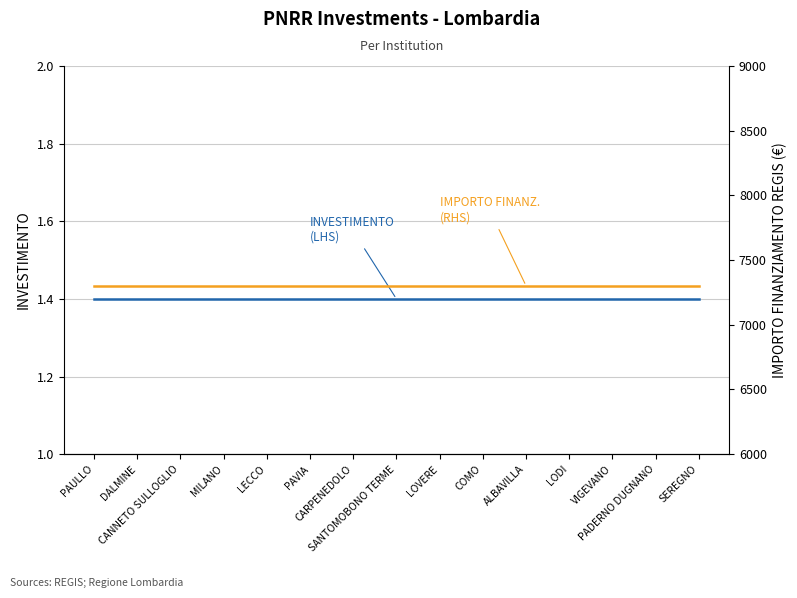

Is the value of INVESTIMENTO (LHS) at SEREGNO greater than the value of IMPORTO FINANZIAMENTO REGIS (RHS) at VIGEVANO?

No